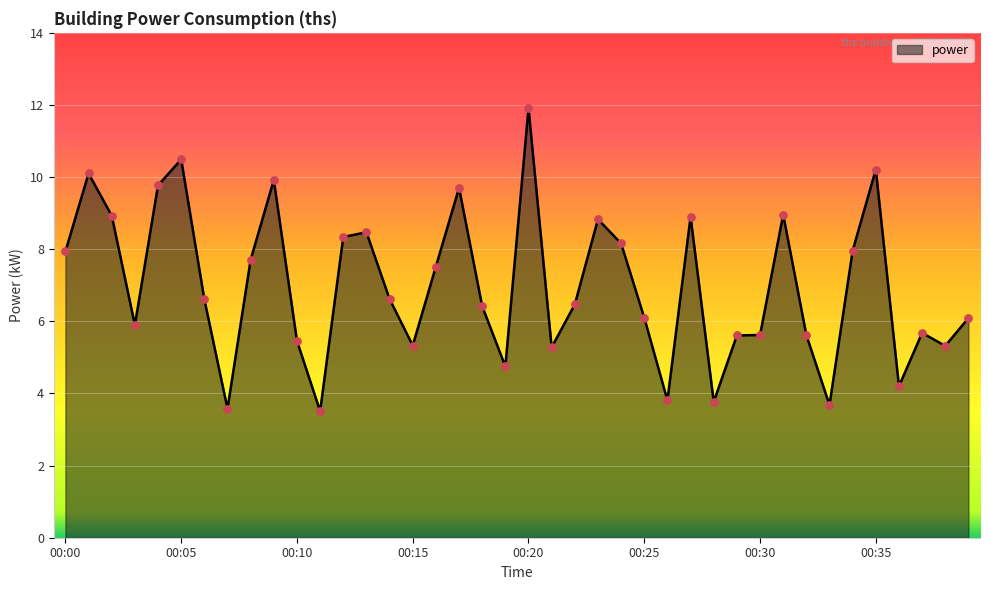

What is the smallest value displayed?

3.5